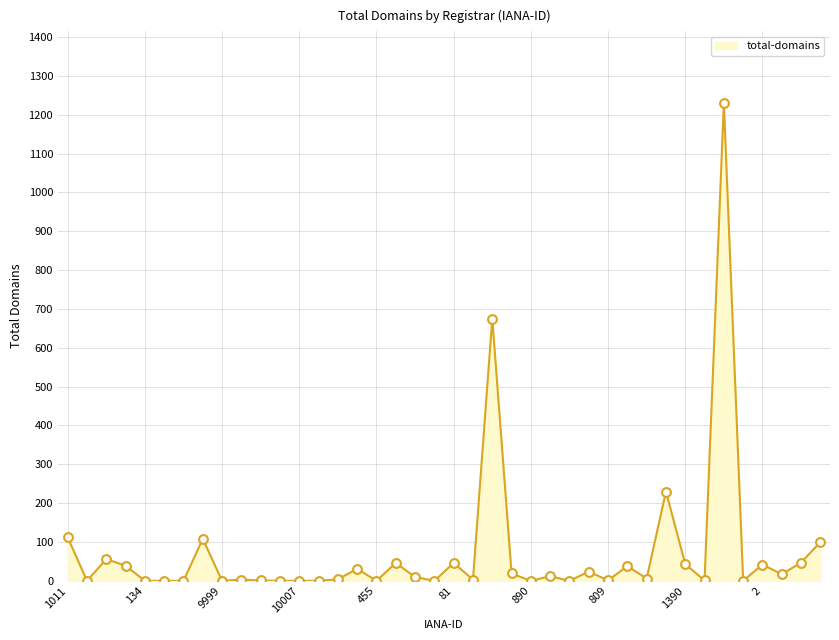

What is the greatest value displayed?

1230